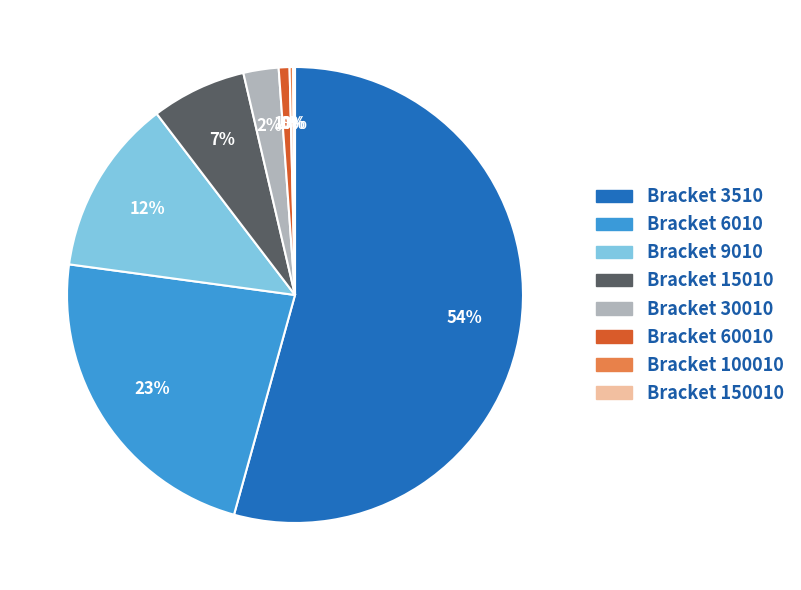

To the nearest percent, what is the average slice percentage?

12%